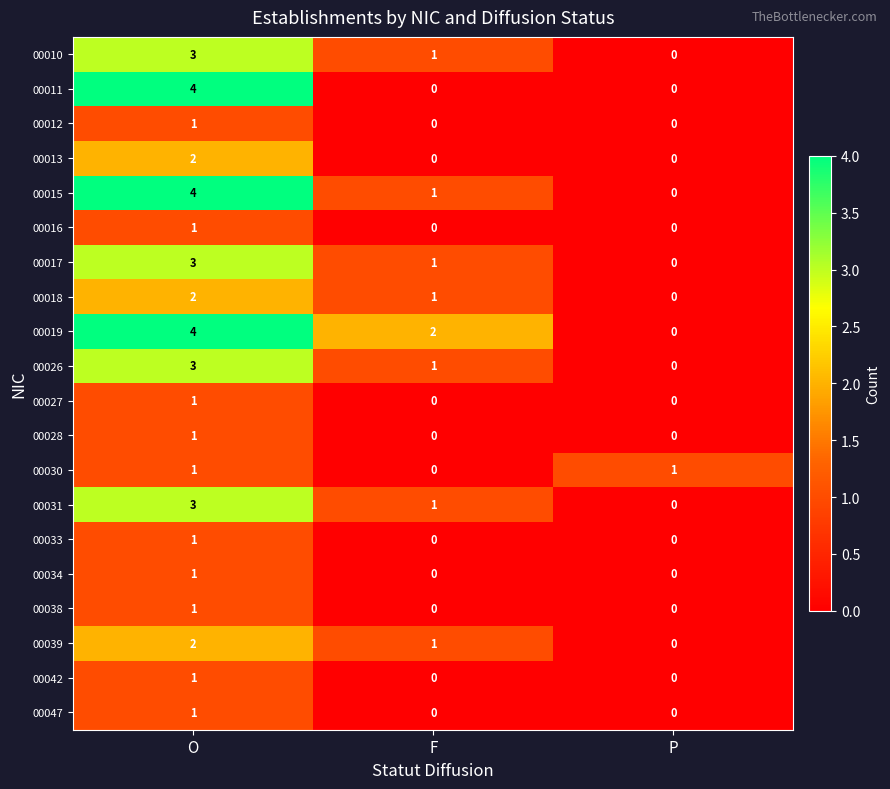

At how many categories does at least one series exceed 3?

1